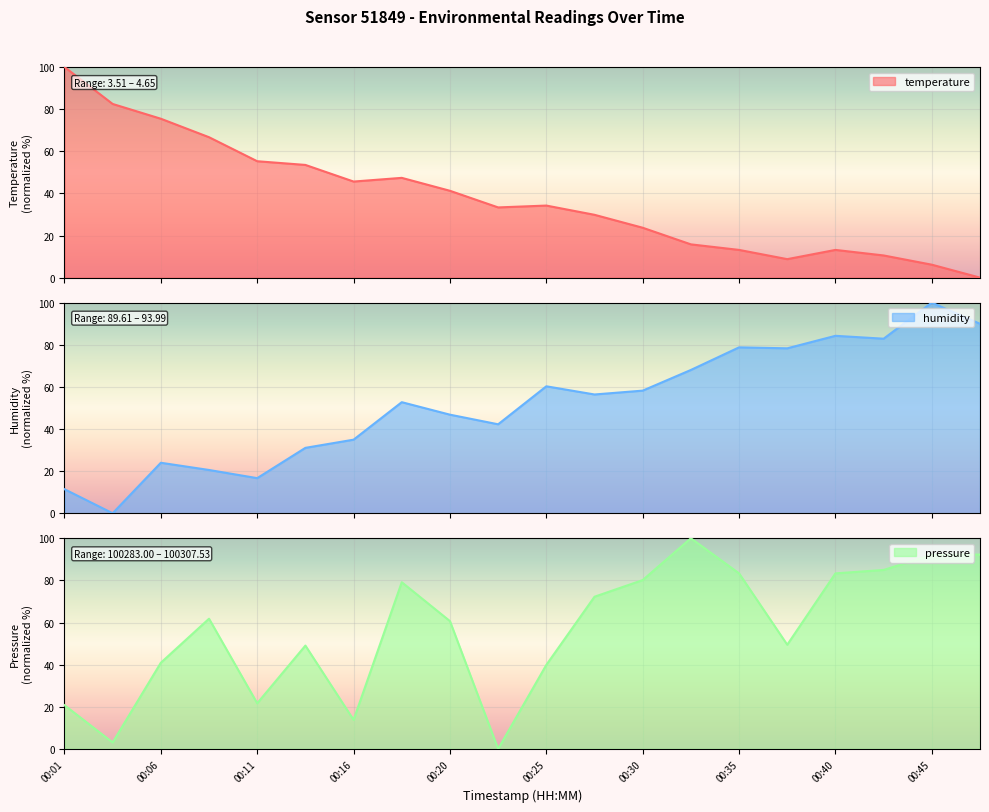

At which category does pressure reach its first local peak?

00:08